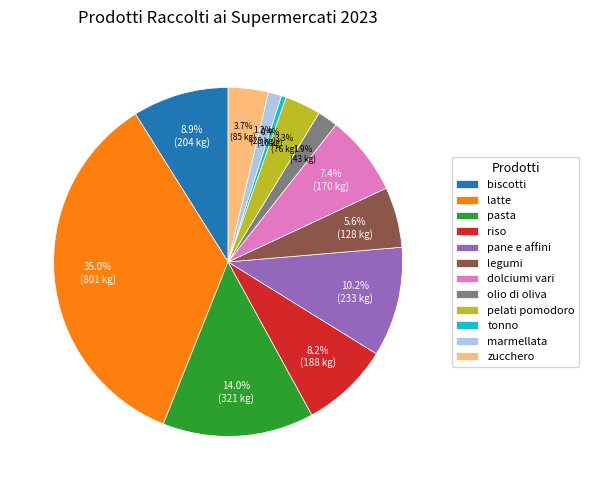

To the nearest percent, what is the difference between the riso and pane e affini slice percentages?

2%